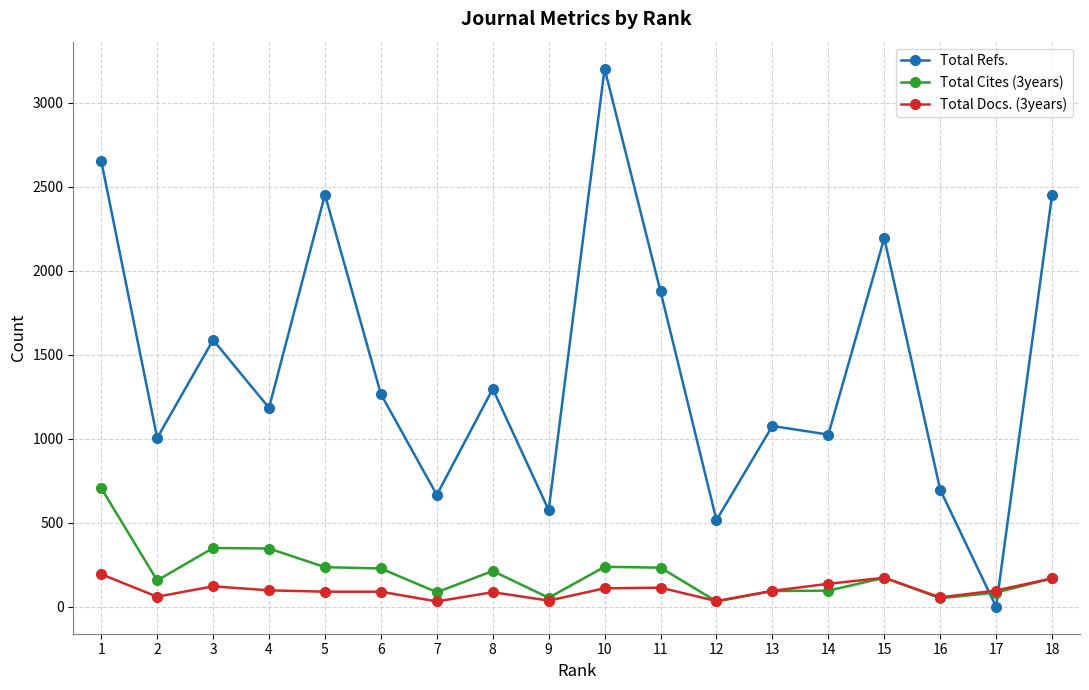

Where is the first local minimum for Total Refs.?

2